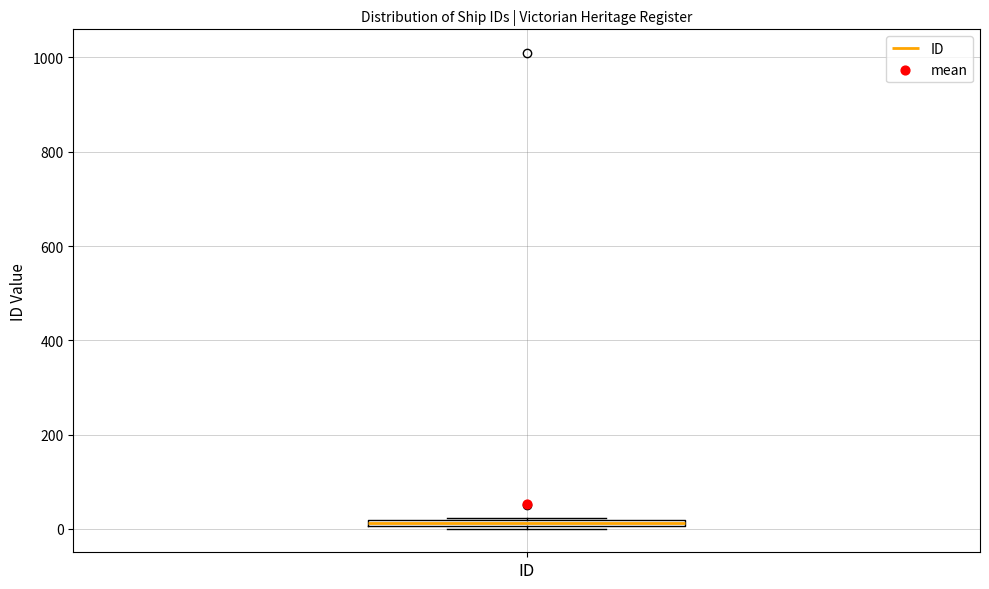

Where is the upper edge of the box for ID on the y-axis? The values are not printed on the chart, so give them approximately, as read against the axis.

20